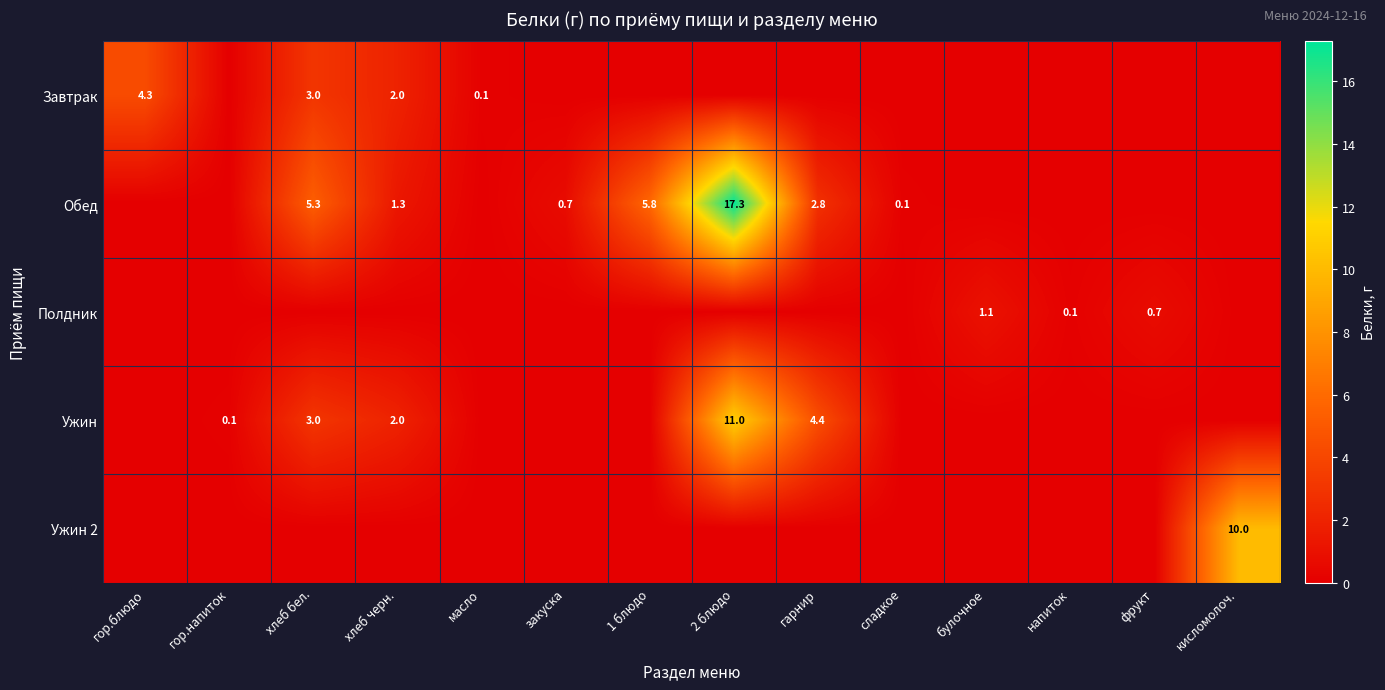

Is it true that Завтрак equals 0.1 at масло?

True